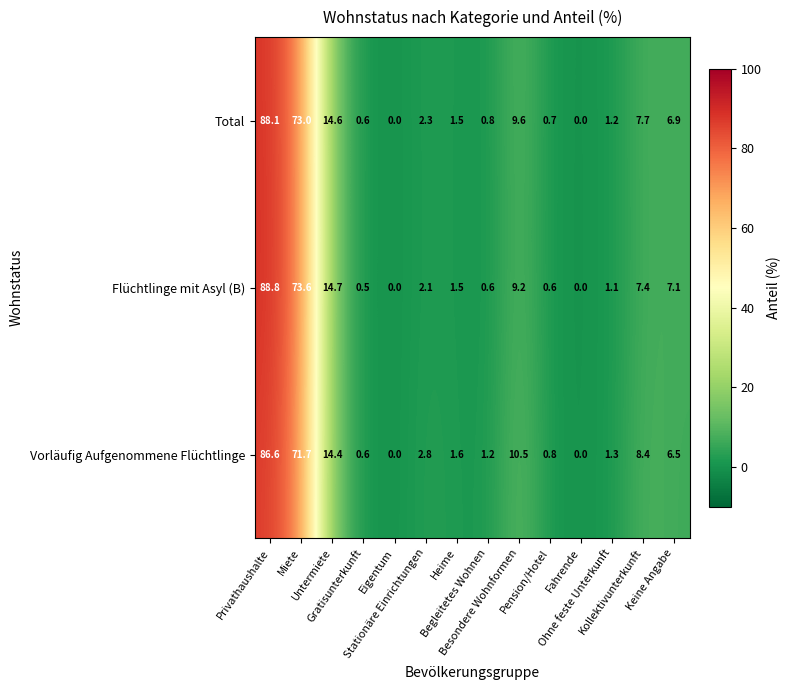

Rank the series by their average value, from lowest to highest.

Vorläufig Aufgenommene Flüchtlinge, Total, Flüchtlinge mit Asyl (B)